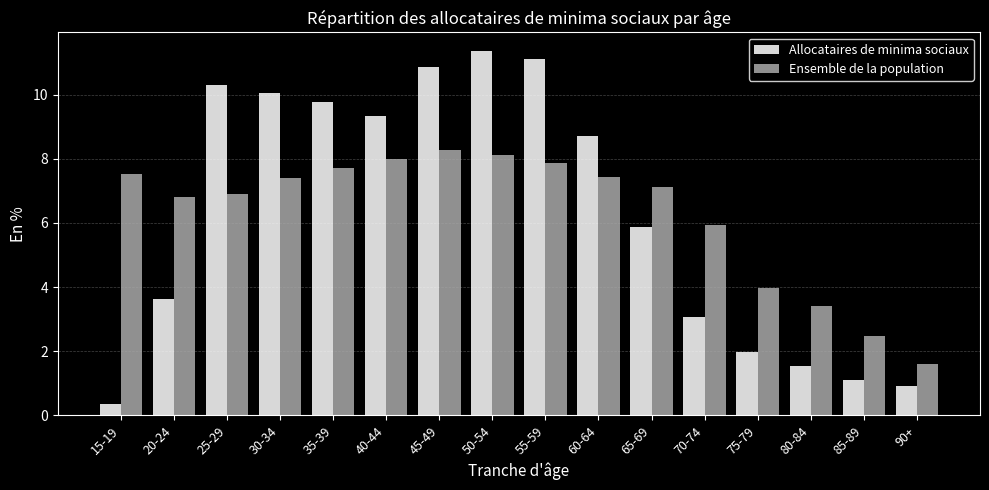

List the series in order of their peak value, highest first.

Allocataires de minima sociaux, Ensemble de la population